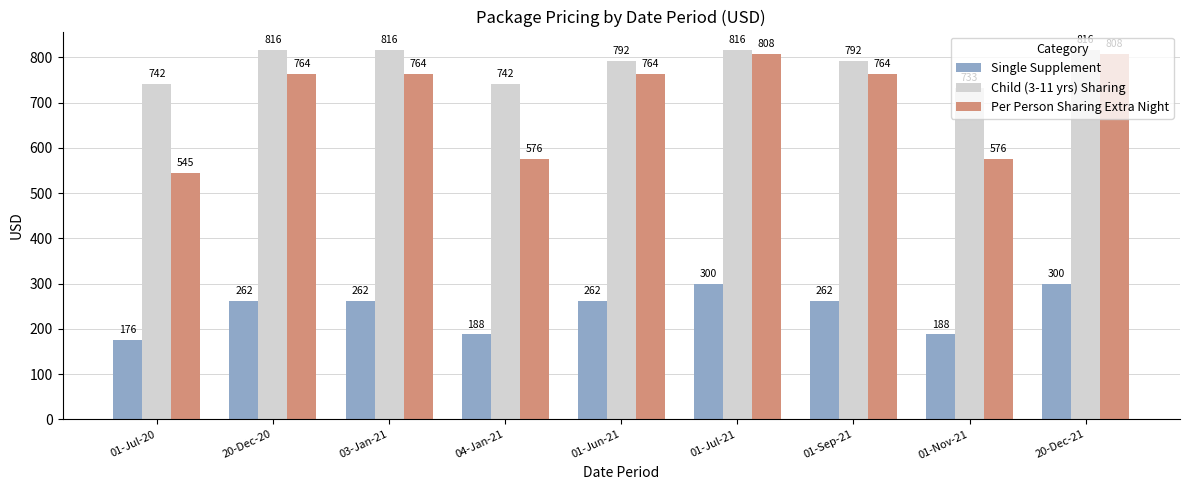

How many values in the Child (3-11 yrs) Sharing series are below 792?

3